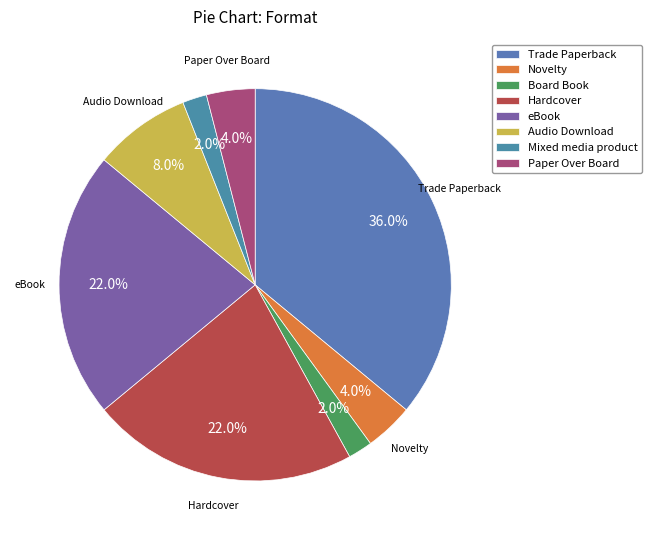

To the nearest percent, what is the average slice percentage?

12%